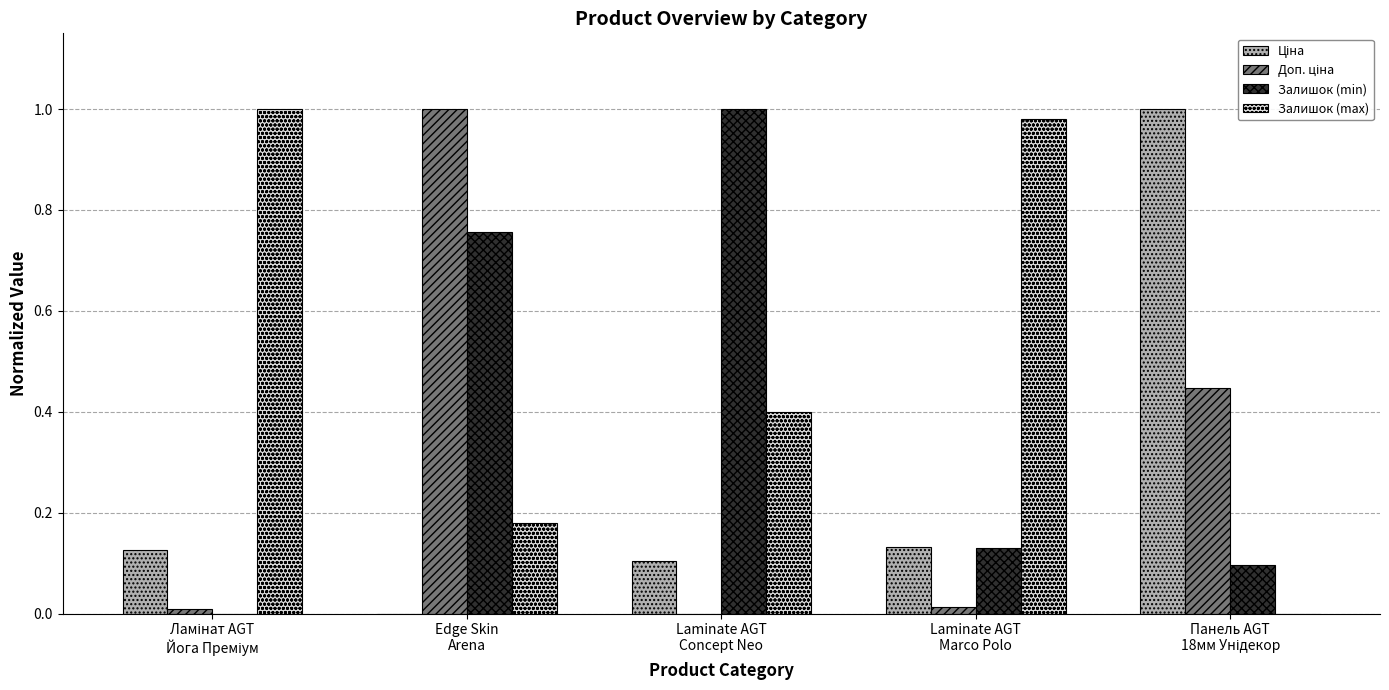

What is the sum of all Залишок (min) values?

2.0